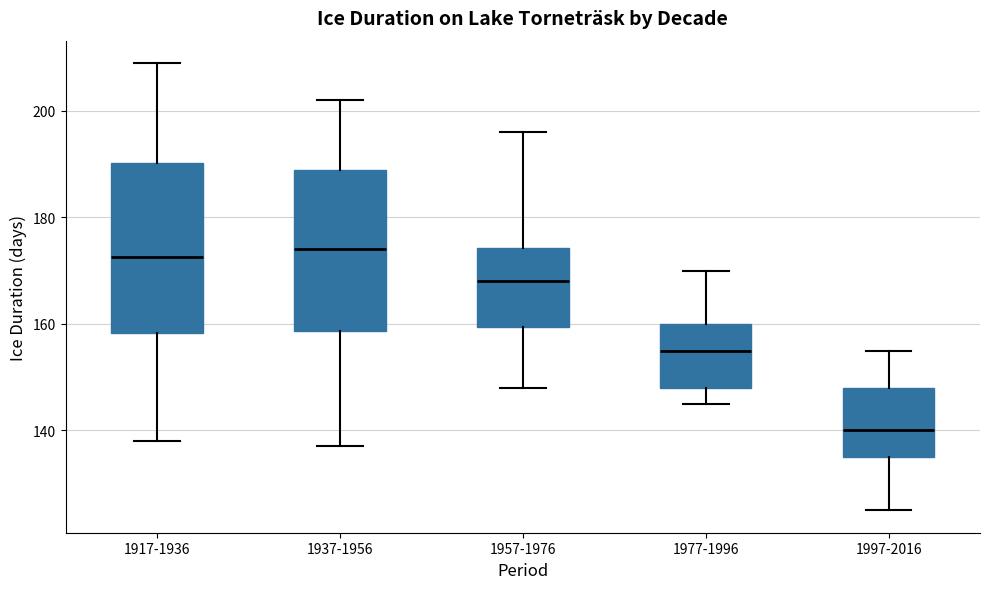

Reading left to right, read every box against the y-axis: the position of its median line, the range the box covers, and the ends of its whiskers. The values are not printed on the chart, so give them approximately, as read against the axis.

1917-1936: median 172, box 158 to 190, whiskers 138 to 210
1937-1956: median 174, box 158 to 190, whiskers 138 to 202
1957-1976: median 168, box 160 to 174, whiskers 148 to 196
1977-1996: median 156, box 148 to 160, whiskers 146 to 170
1997-2016: median 140, box 136 to 148, whiskers 126 to 156